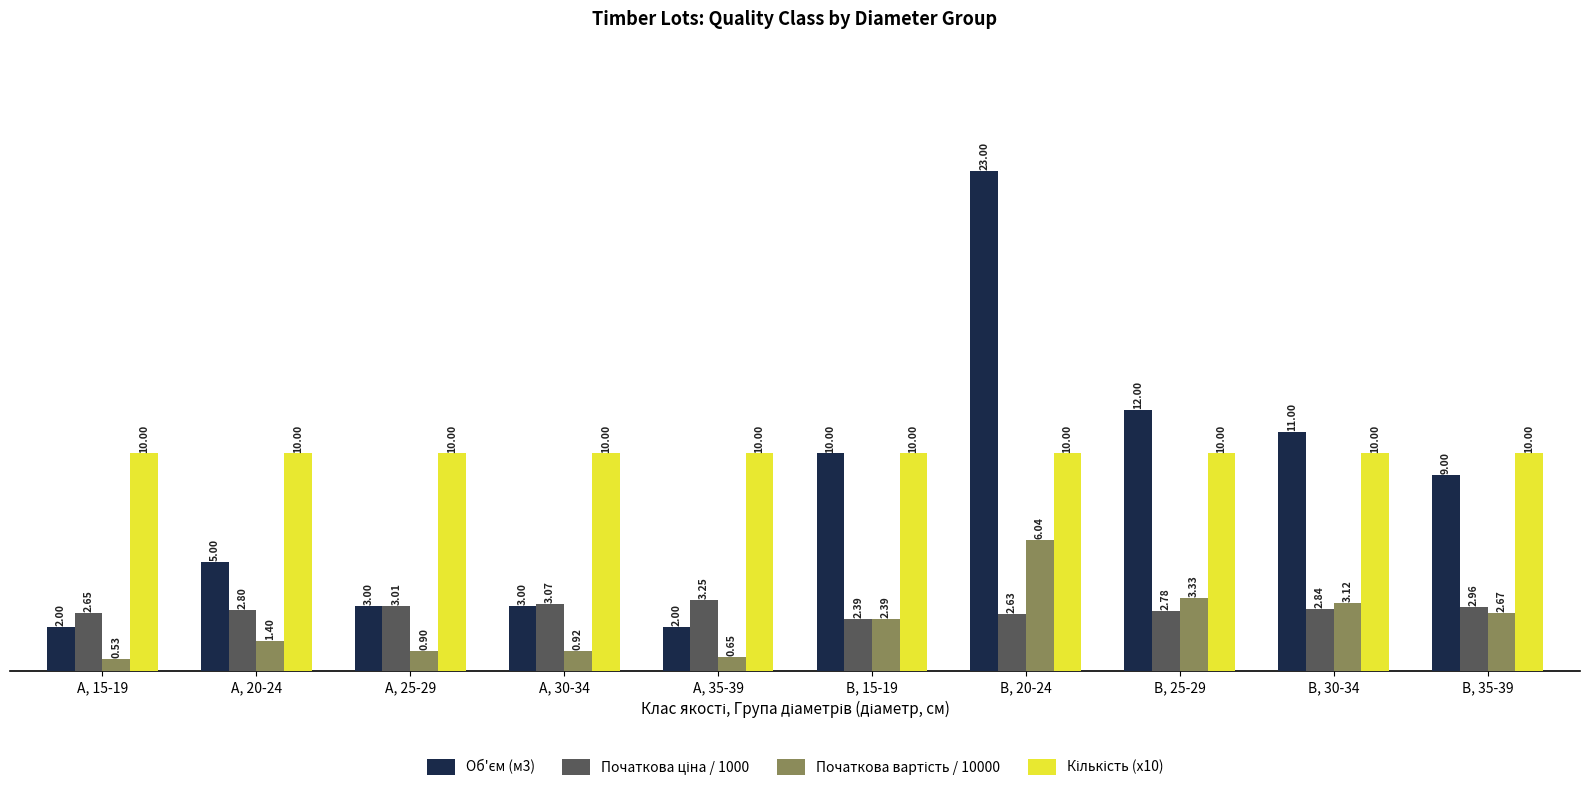

What is the spread (max minus min) of values at B, 25-29?

9.2